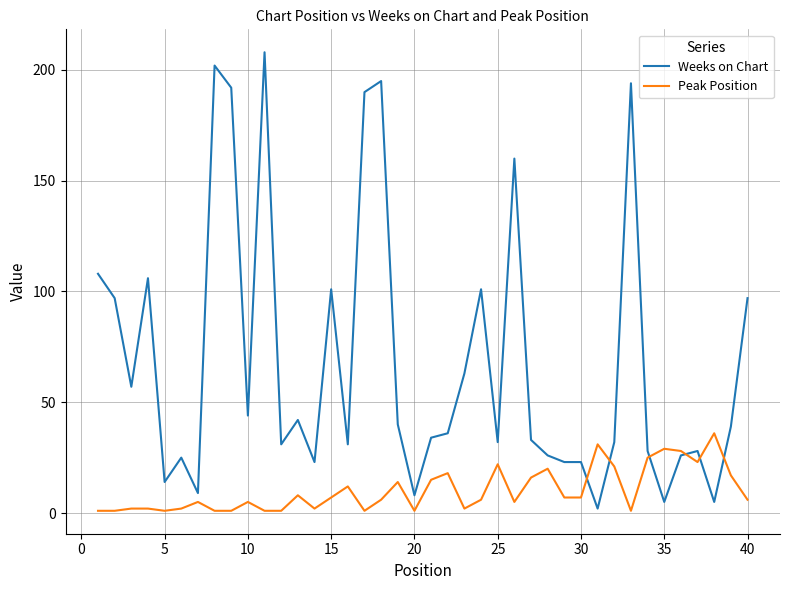

Which series has the largest total across all categories?

Weeks on Chart